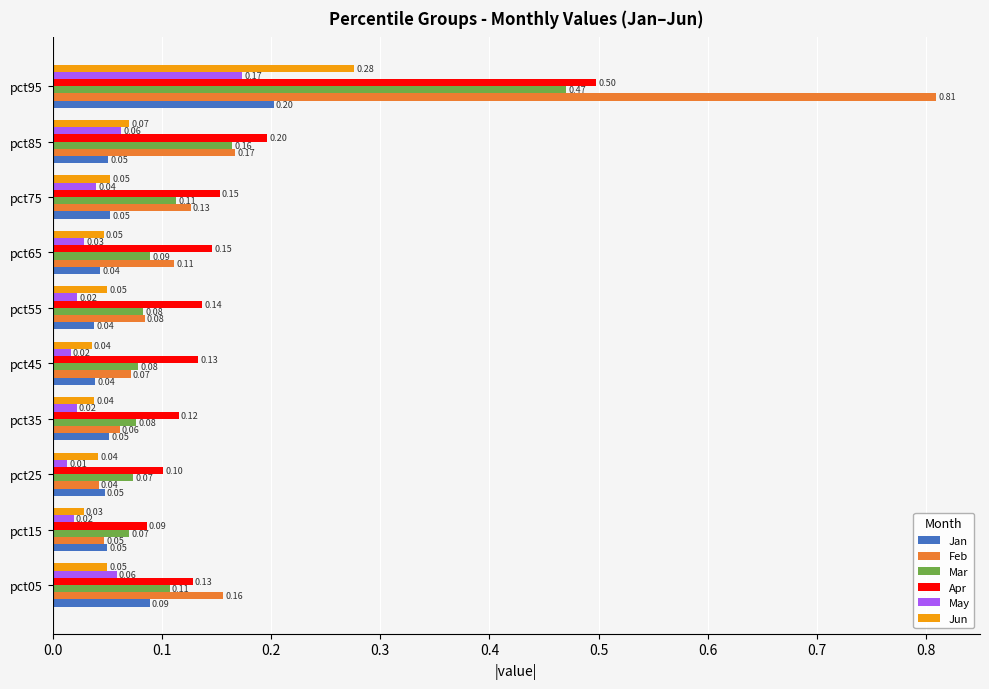

Which category has the highest value across all series?

pct95